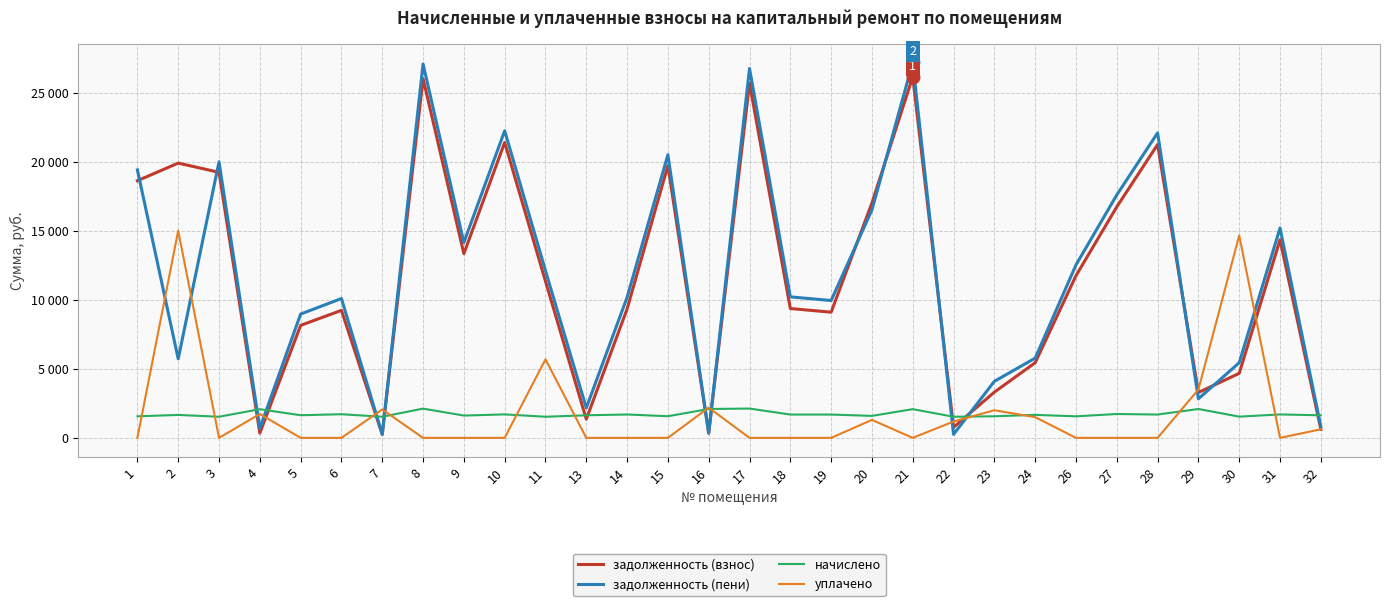

What are all the series names shown in the legend?

задолженность (взнос), задолженность (пени), начислено, уплачено